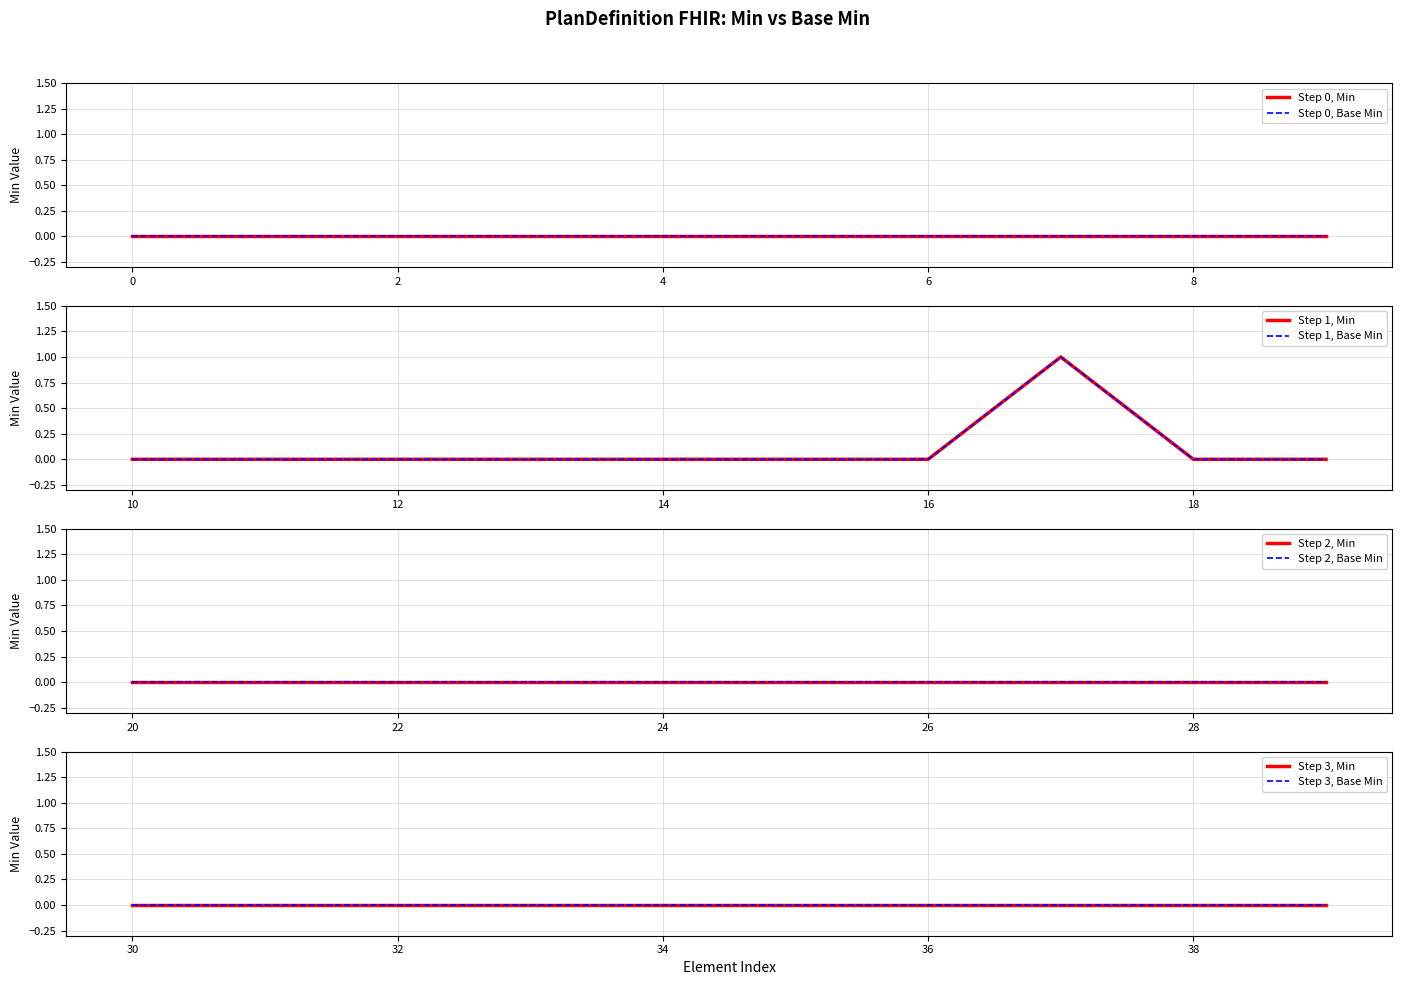

What is the difference between the maximum and minimum values in the Base Min series?

1